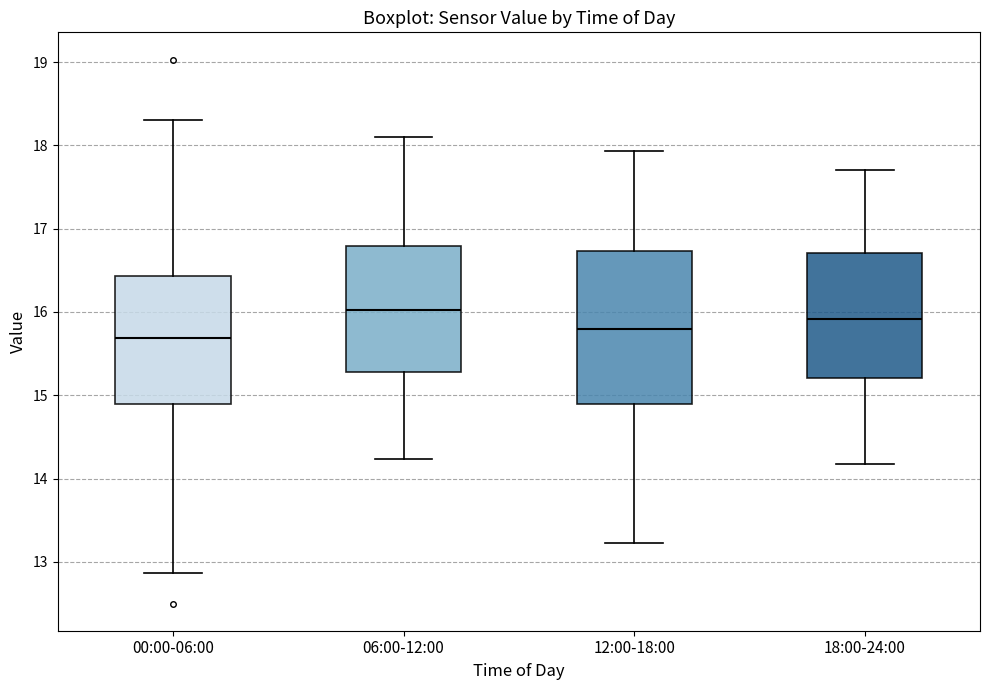

Where does the lower whisker of the box for 06:00-12:00 end on the y-axis? The values are not printed on the chart, so give them approximately, as read against the axis.

14.2